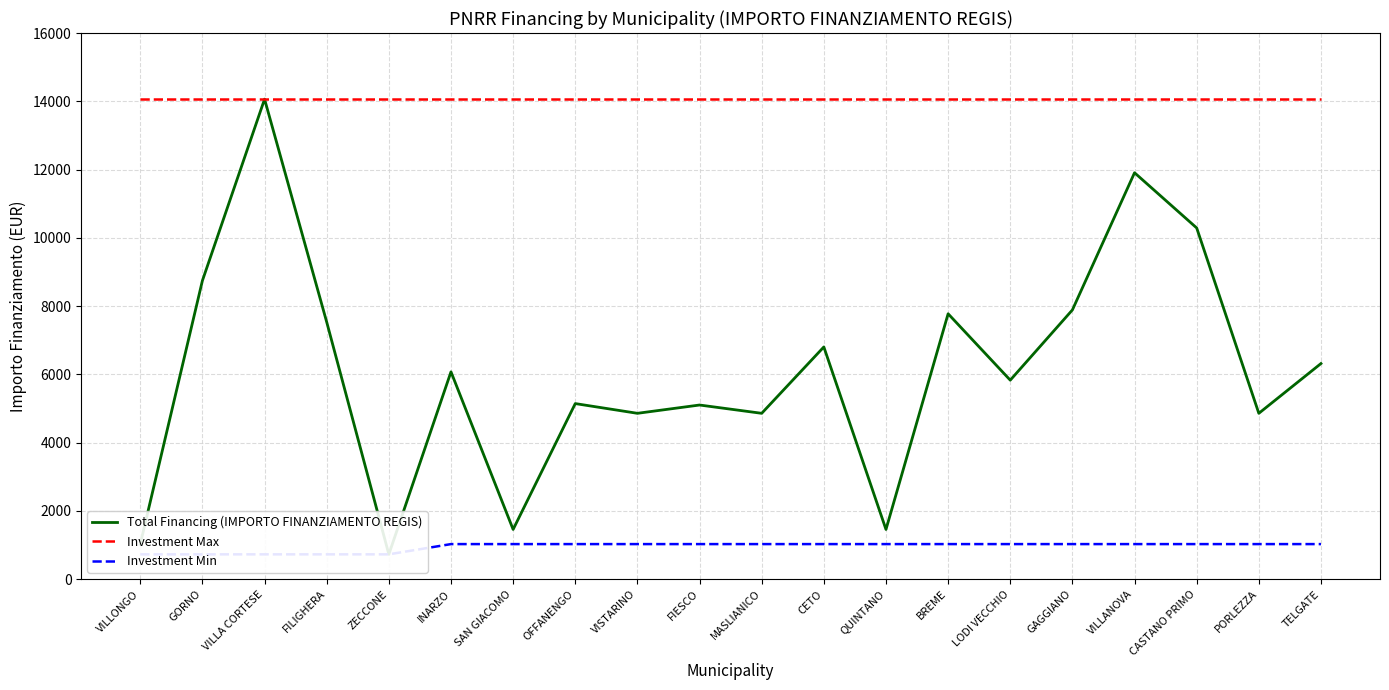

Reading left to right, what are all the values shown in this chart?

Total Financing (IMPORTO FINANZIAMENTO REGIS): VILLONGO=1029	GORNO=8748	VILLA CORTESE=14063	FILIGHERA=7533	ZECCONE=729	INARZO=6075	SAN GIACOMO=1458	OFFANENGO=5145	VISTARINO=4860	FIESCO=5103	MASLIANICO=4860	CETO=6804	QUINTANO=1458	BREME=7776	LODI VECCHIO=5831	GAGGIANO=7889	VILLANOVA=11907	CASTANO PRIMO=10290	PORLEZZA=4860	TELGATE=6318
Investment Max: VILLONGO=14063	GORNO=14063	VILLA CORTESE=14063	FILIGHERA=14063	ZECCONE=14063	INARZO=14063	SAN GIACOMO=14063	OFFANENGO=14063	VISTARINO=14063	FIESCO=14063	MASLIANICO=14063	CETO=14063	QUINTANO=14063	BREME=14063	LODI VECCHIO=14063	GAGGIANO=14063	VILLANOVA=14063	CASTANO PRIMO=14063	PORLEZZA=14063	TELGATE=14063
Investment Min: VILLONGO=729	GORNO=729	VILLA CORTESE=729	FILIGHERA=729	ZECCONE=729	INARZO=1029	SAN GIACOMO=1029	OFFANENGO=1029	VISTARINO=1029	FIESCO=1029	MASLIANICO=1029	CETO=1029	QUINTANO=1029	BREME=1029	LODI VECCHIO=1029	GAGGIANO=1029	VILLANOVA=1029	CASTANO PRIMO=1029	PORLEZZA=1029	TELGATE=1029